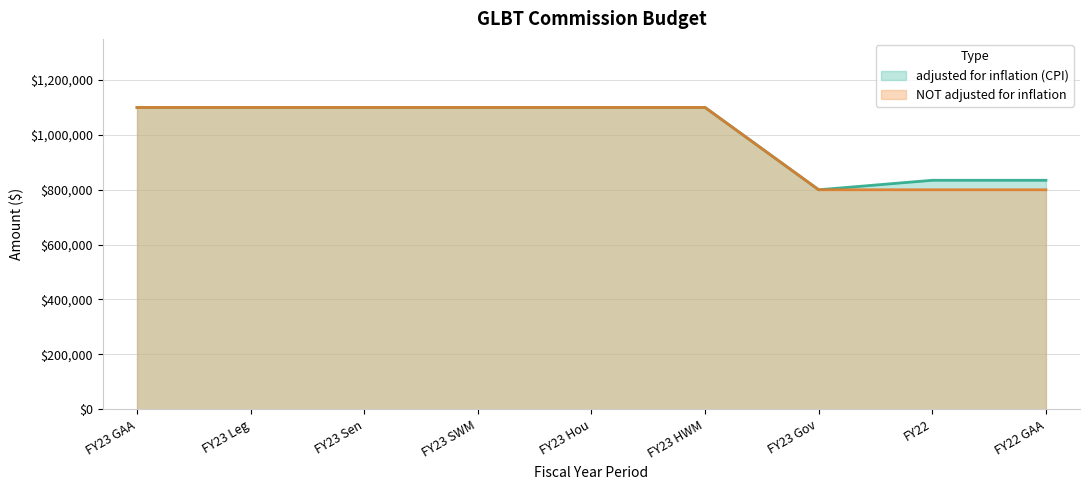

True or false: adjusted for inflation (CPI) and NOT adjusted for inflation cross at least once.

False